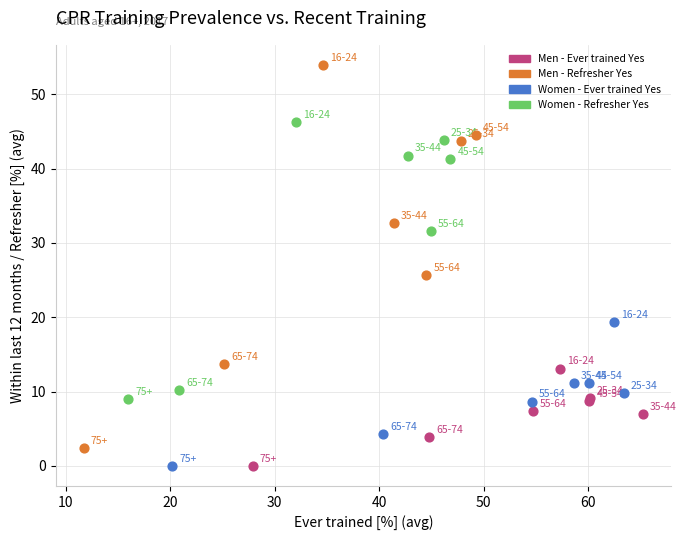

Which series contains the highest Y value?

Men - Refresher Yes